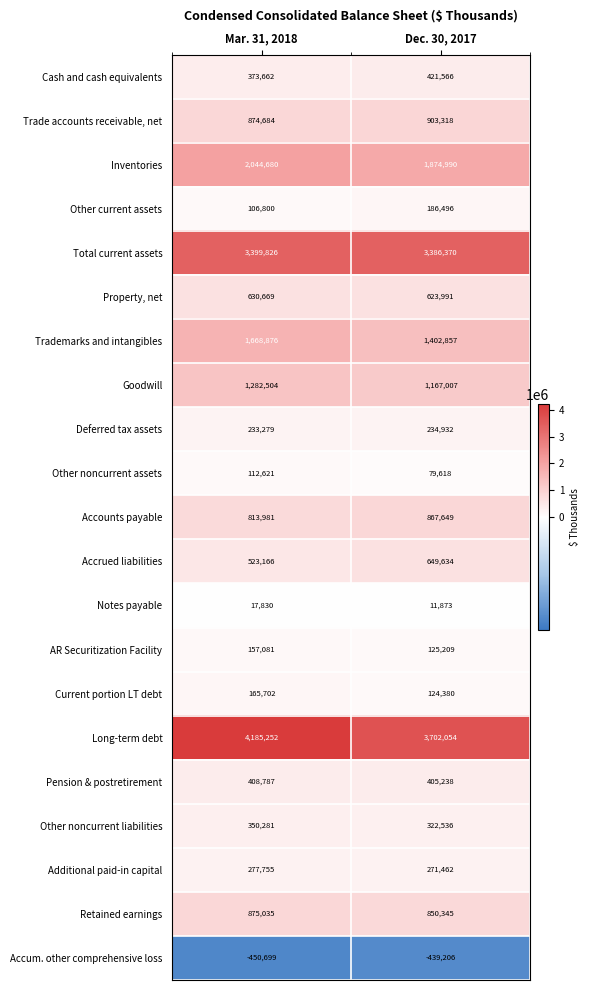

The Accrued liabilities series shows 523166 at Mar. 31, 2018. True or false?

True